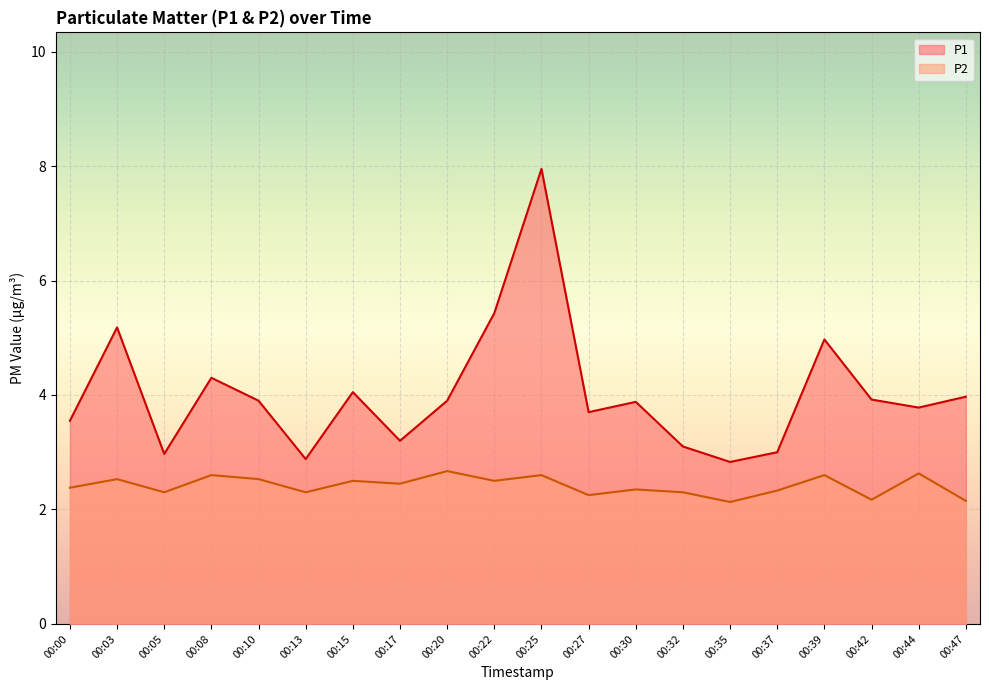

Which series has the widest spread of values?

P1